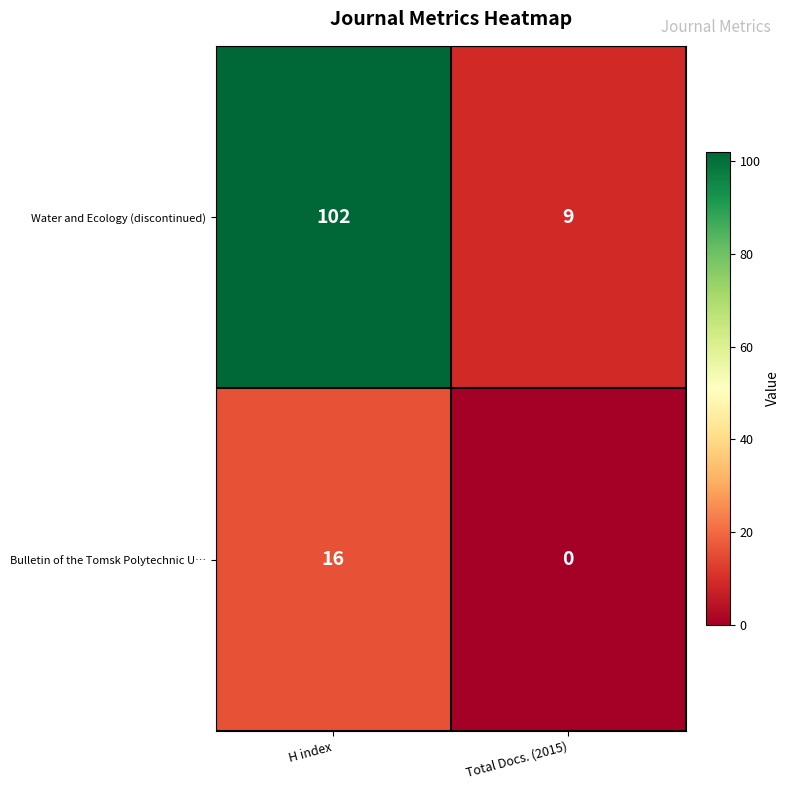

Reading left to right, transcribe all the data shown in this chart.

Water and Ecology (discontinued): H index=102	Total Docs. (2015)=9
Bulletin of the Tomsk Polytechnic U…: H index=16	Total Docs. (2015)=0